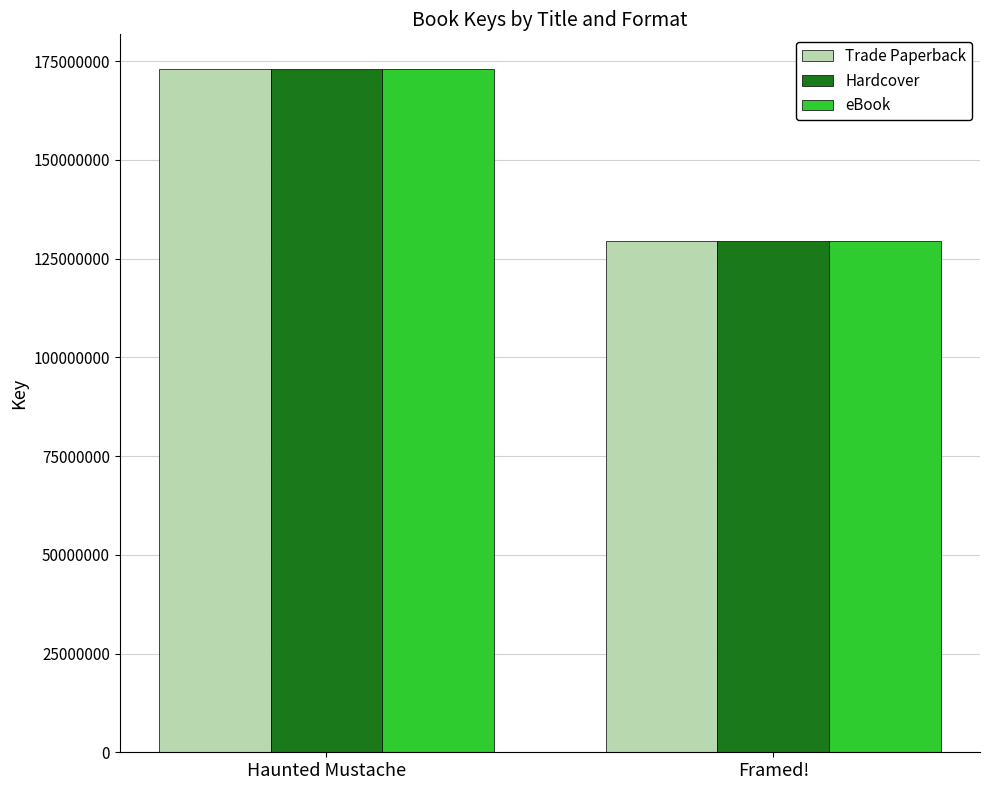

What is the sum of the Hardcover values at Framed! and Haunted Mustache?

302638632